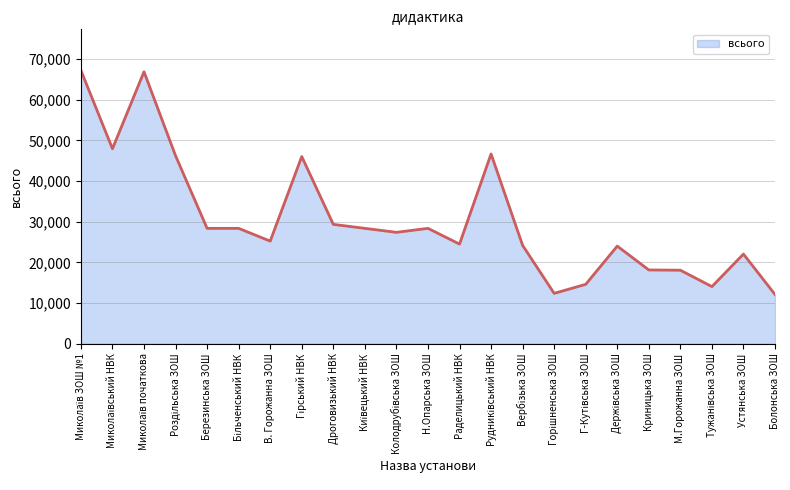

What is the ratio of the value at Устянська ЗОШ to the value at М.Горожанна ЗОШ?

1.2